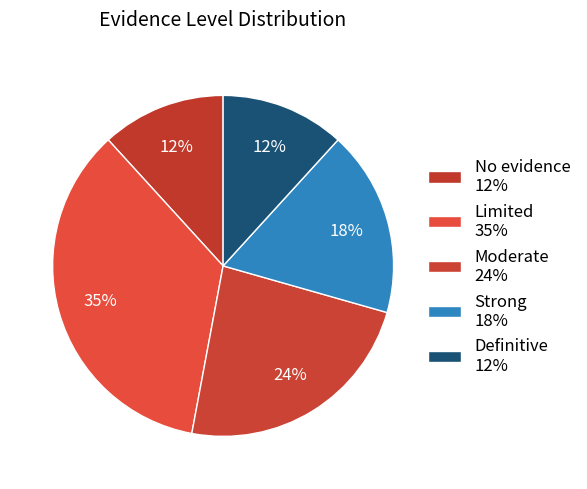

What percentage is the Definitive slice, to the nearest percent?

12%